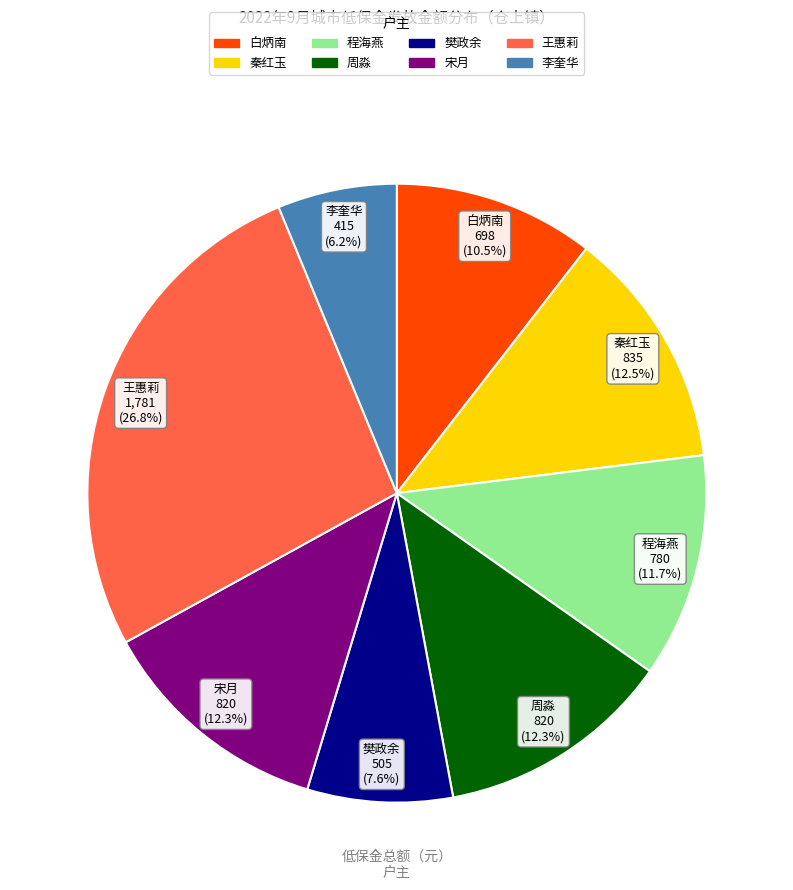

What is the largest slice in the pie chart?

王惠莉